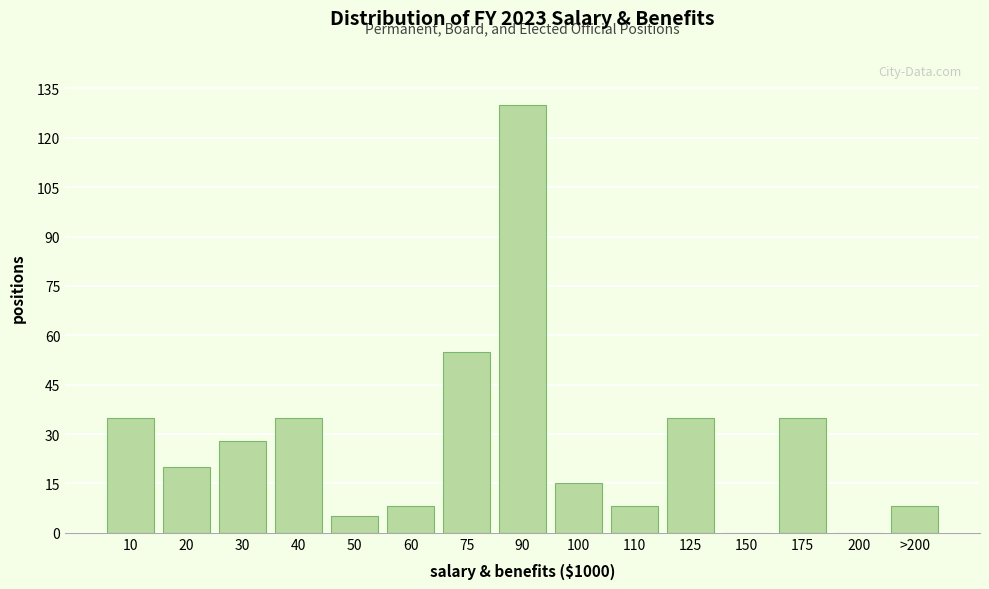

Reading left to right, transcribe all the data shown in this chart.

10=35	20=20	30=28	40=35	50=5	60=8	75=55	90=130	100=15	110=8	125=35	150=0	175=35	200=0	>200=8